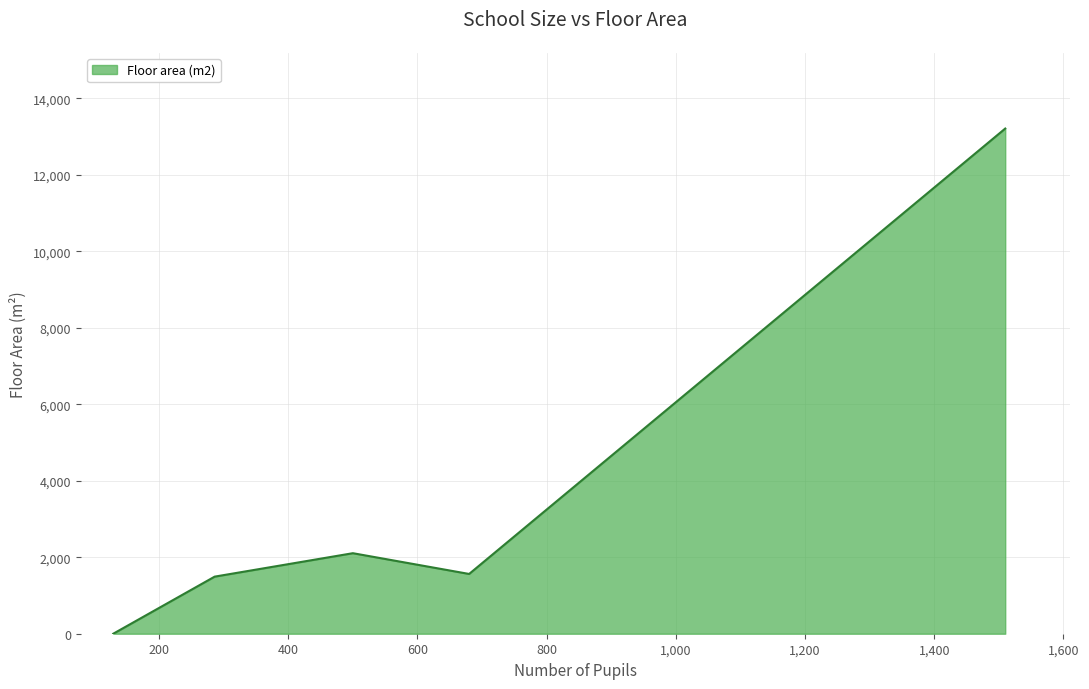

How many values are above zero?

4